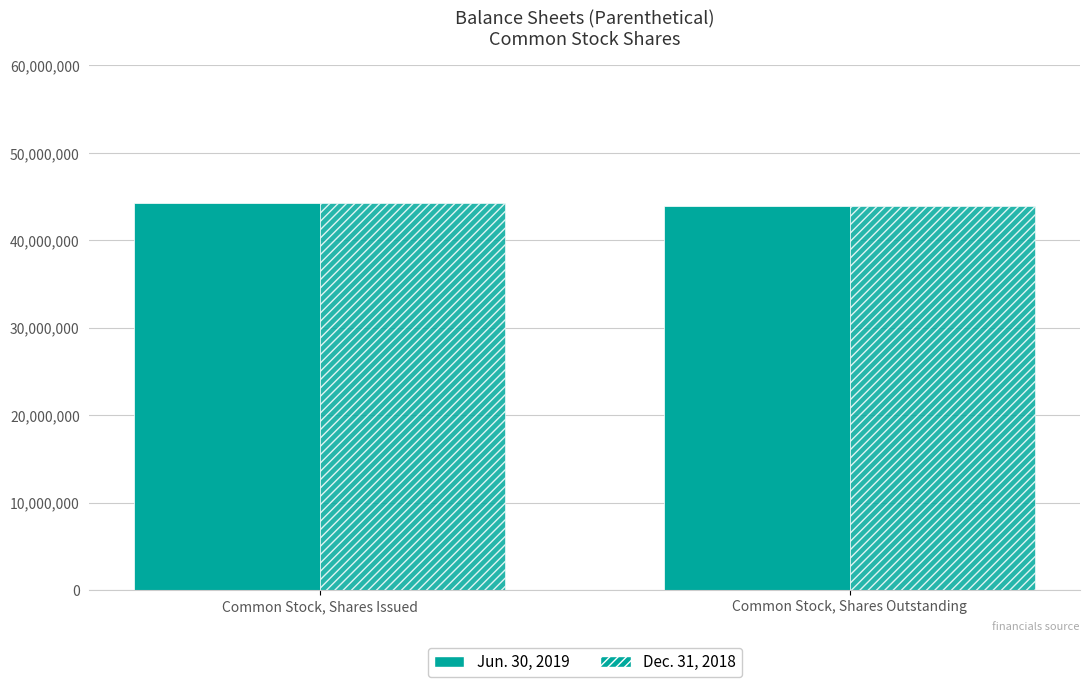

Which series has the largest total across all categories?

Jun. 30, 2019